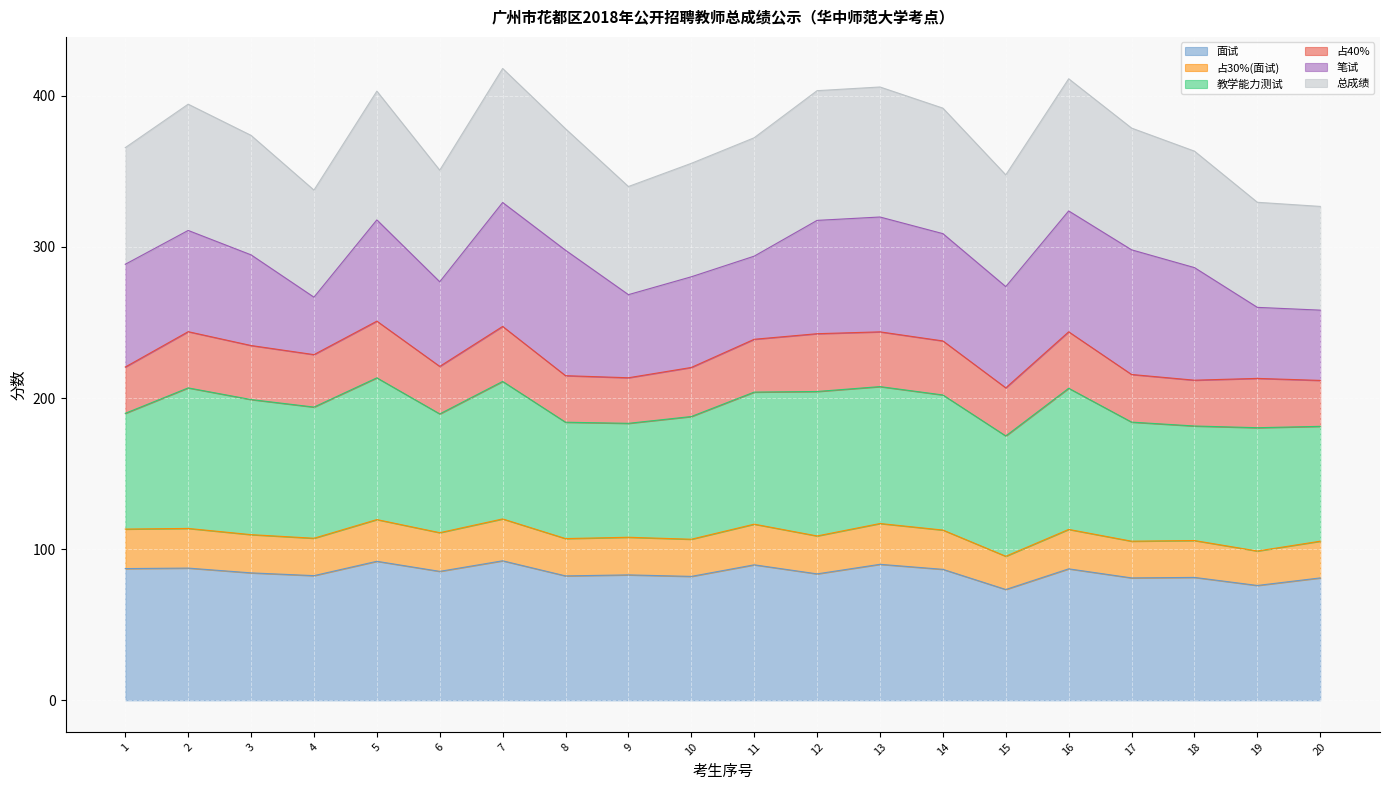

What is the value of the 面试 point at the 8th from the left?

82.3